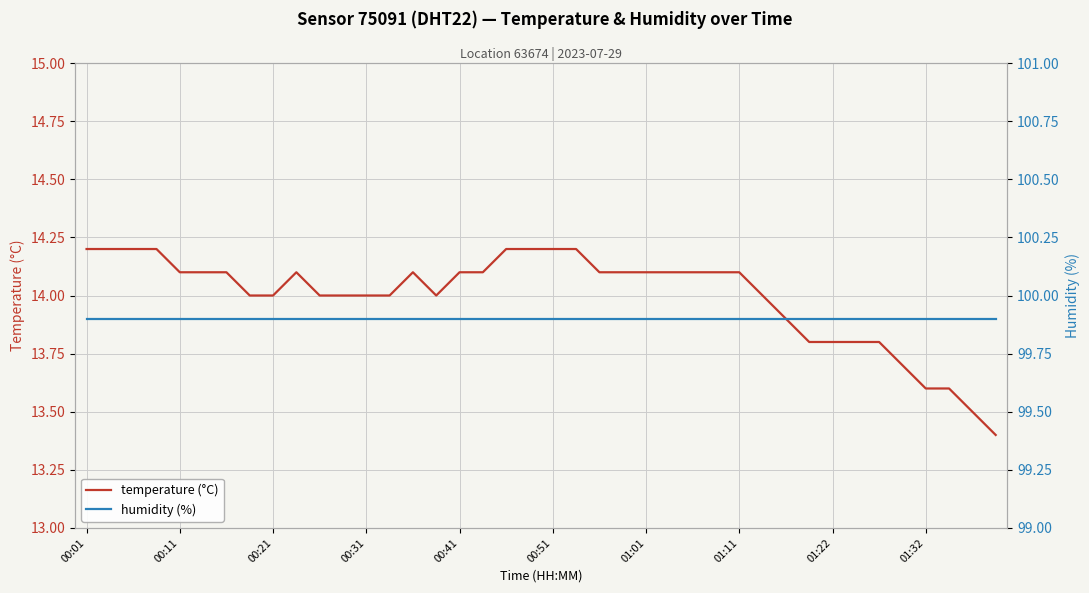

How many values in the temperature (°C) series exceed 14?

22